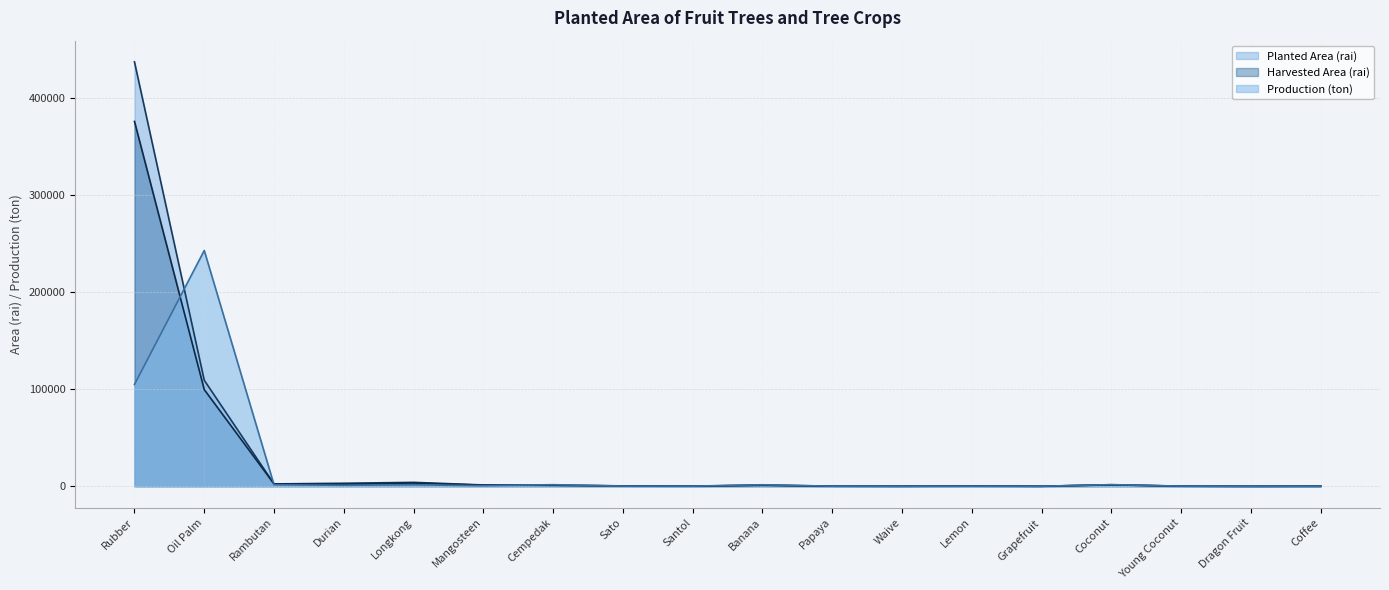

True or false: Planted Area (rai) has a value of 1195.5 at Rambutan.

False